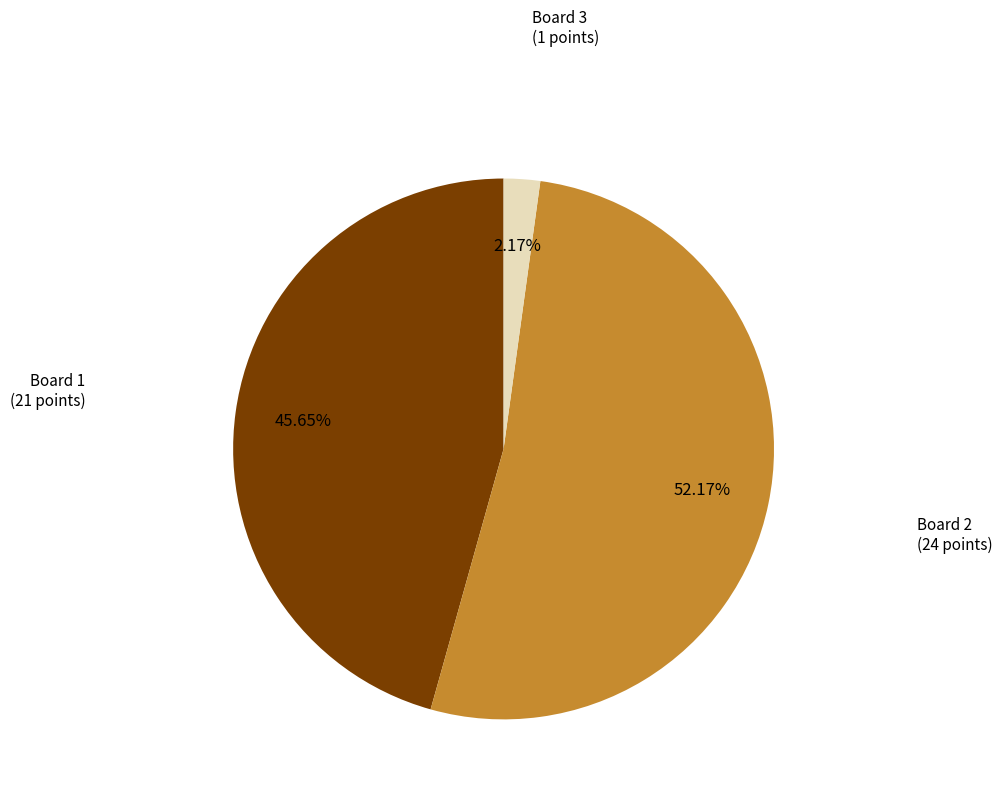

Count the number of slices in the pie.

3